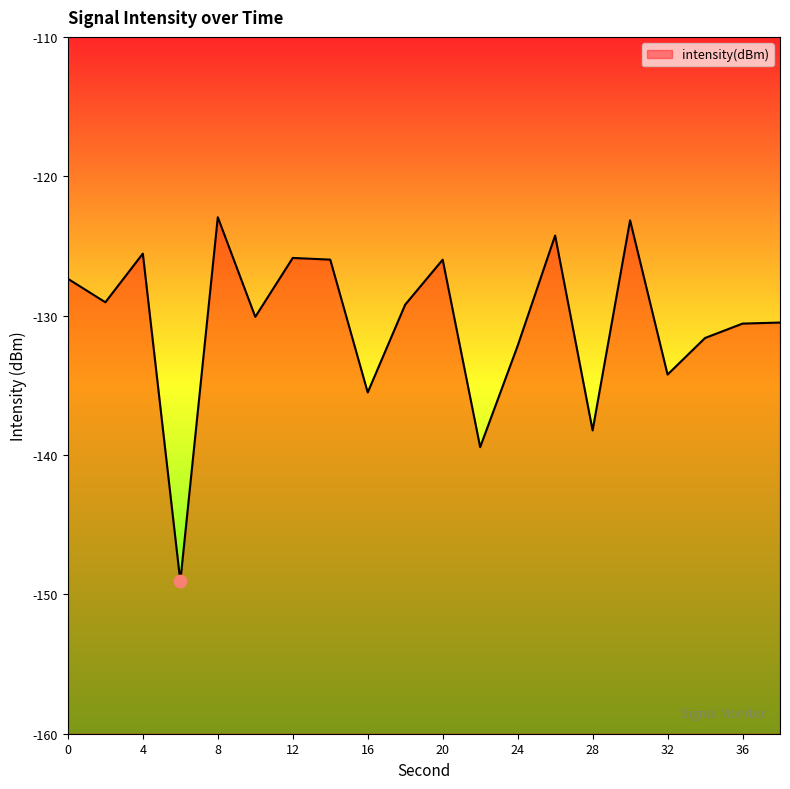

Between 2 and 32, which is larger?

2